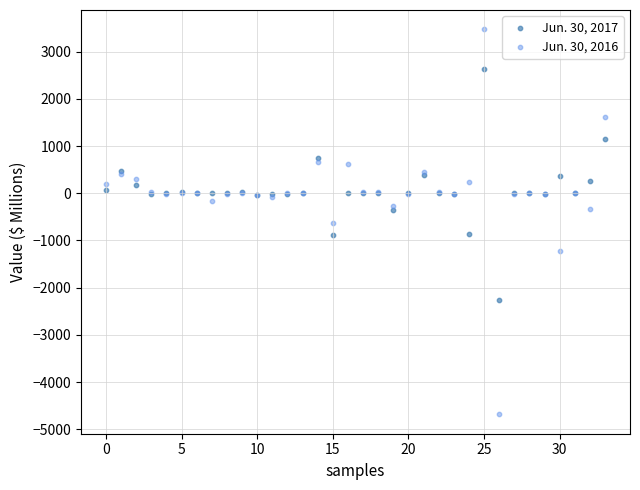

Which series has the largest Y range (max minus min)?

Jun. 30, 2016